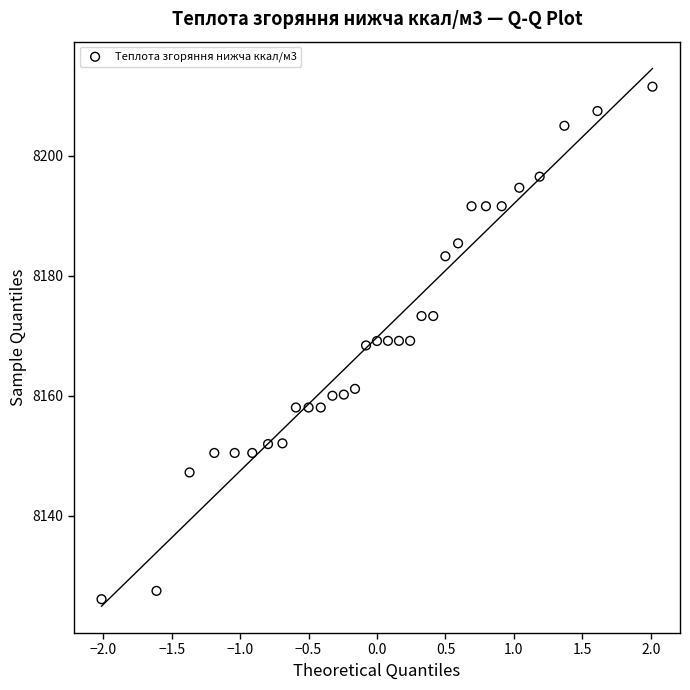

What is the range of X values (max minus min)?

4.0